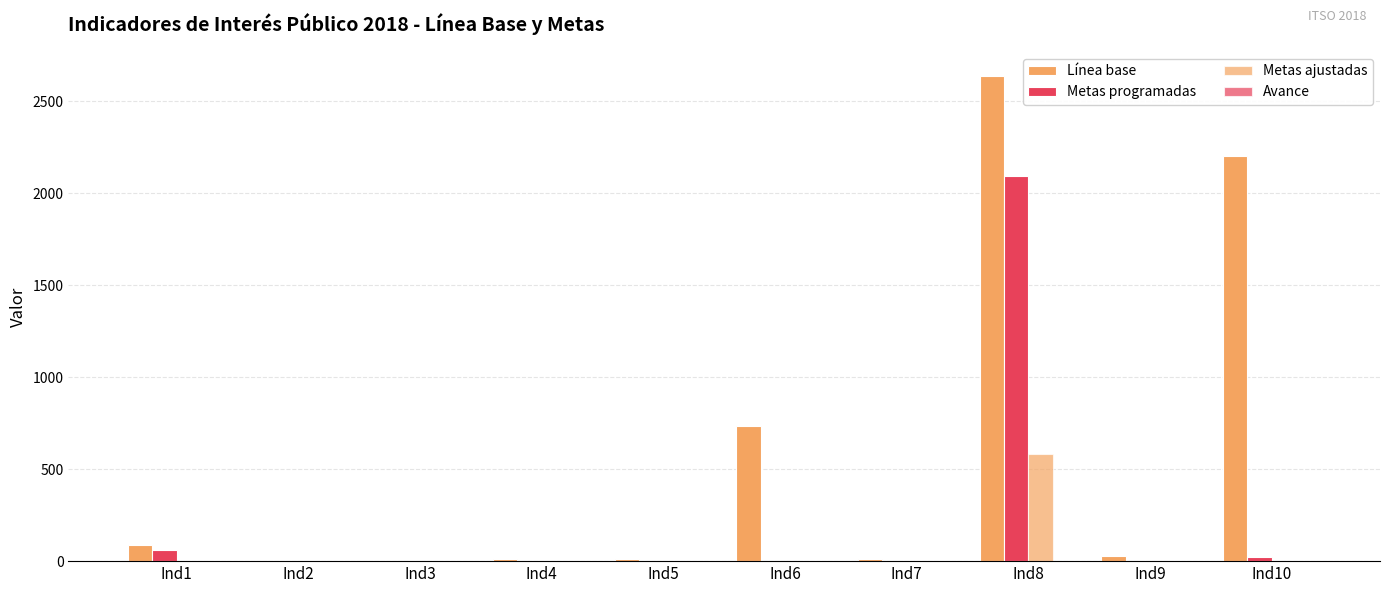

Between Ind7 and Ind8, which is larger?

Ind8